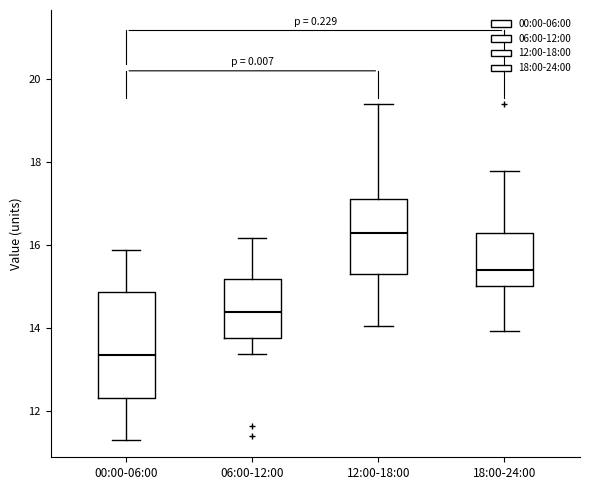

Which box's median line is the lowest?

00:00-06:00